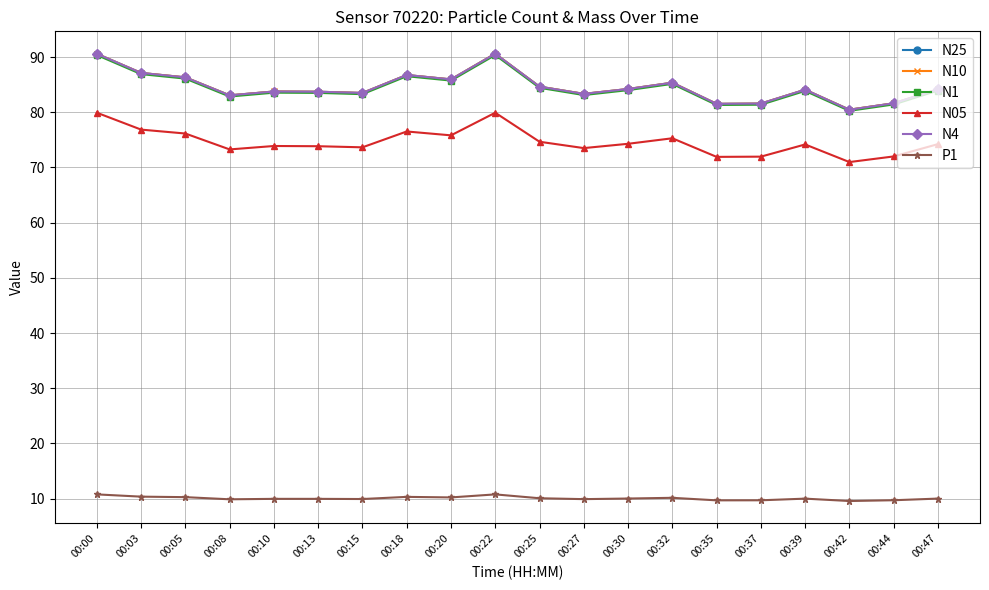

The N05 series shows 72.0 at 00:37. True or false?

True